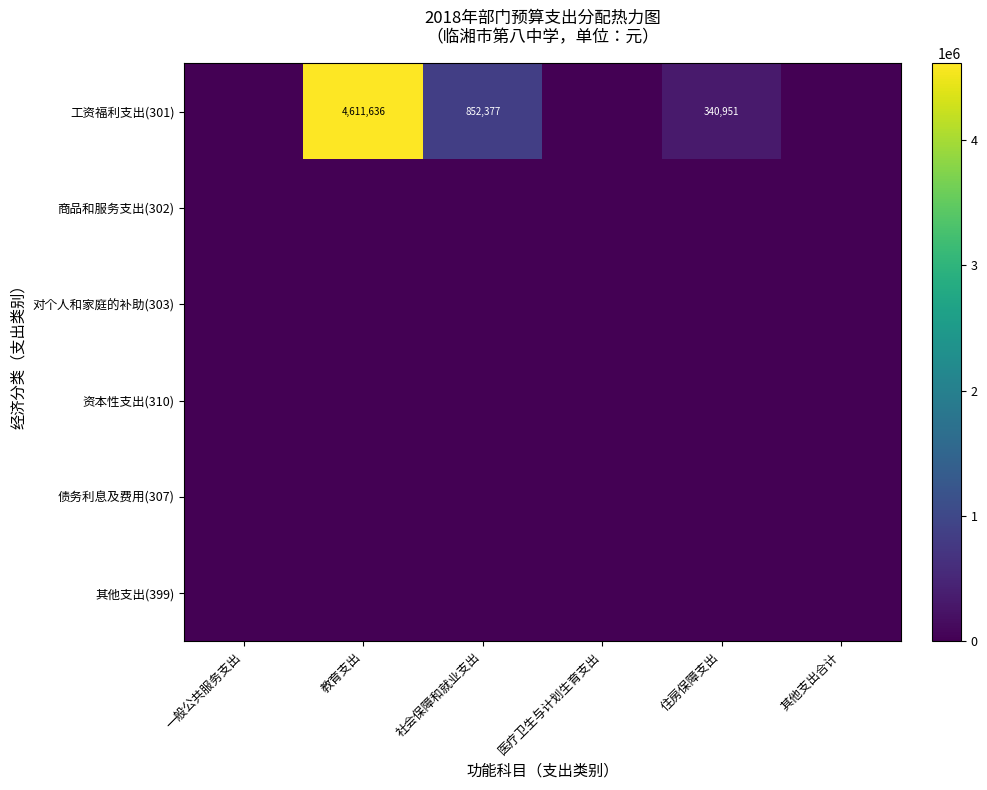

True or false: 工资福利支出(301) has a value of 340951 at 住房保障支出.

True